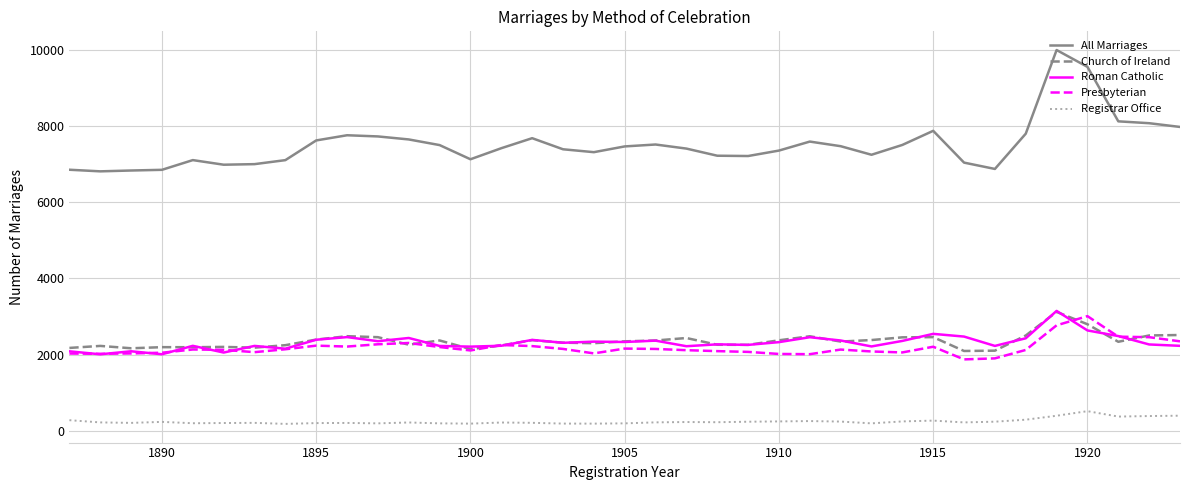

Does the chart display data point markers on the line(s)?

No